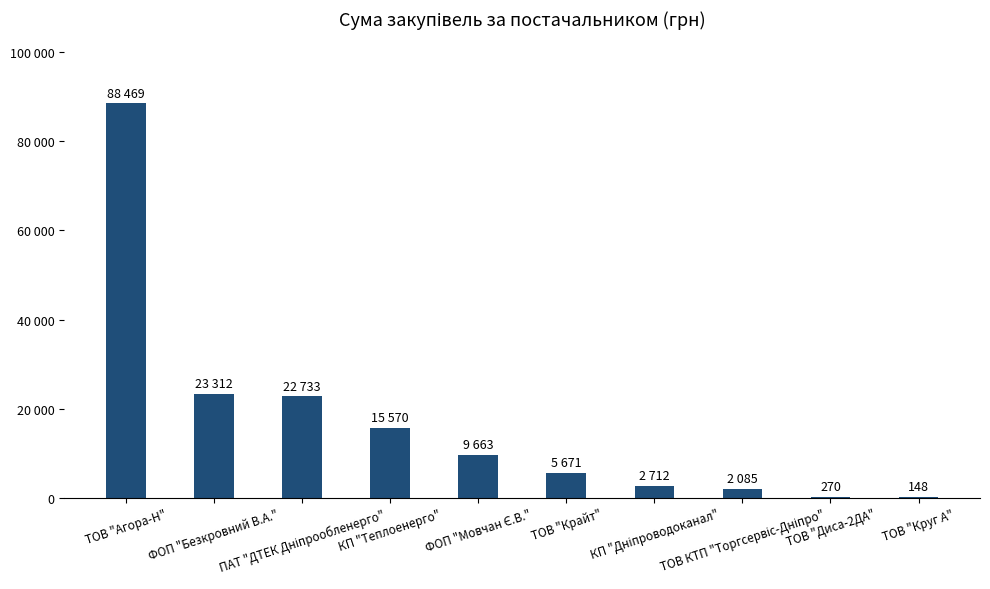

What is the label of the 7th bar from the left?

КП "Дніпроводоканал"